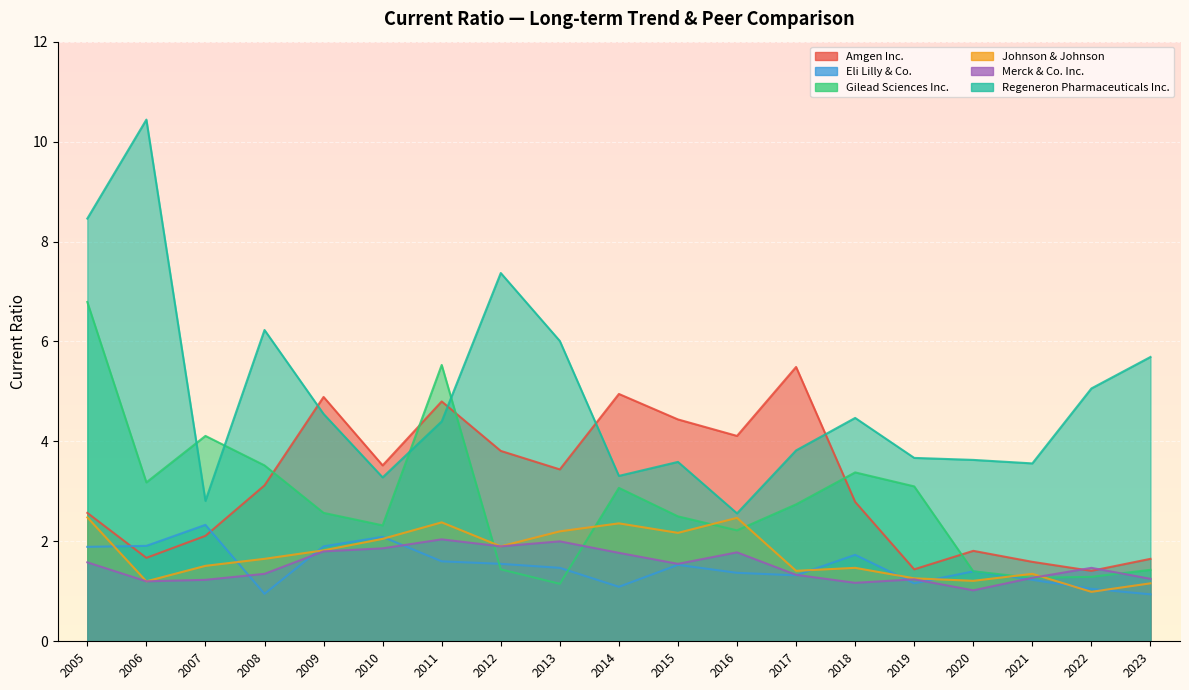

Where is the first local minimum for Amgen Inc.?

2006